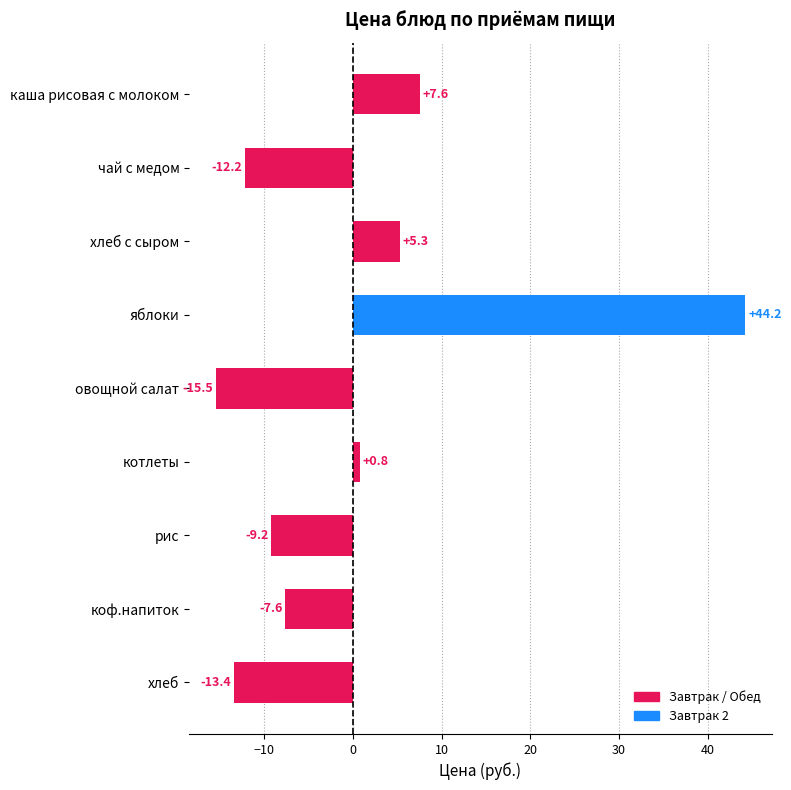

List the labels in order of value, smallest first.

овощной салат, хлеб, чай с медом, рис, коф.напиток, котлеты, хлеб с сыром, каша рисовая с молоком, яблоки